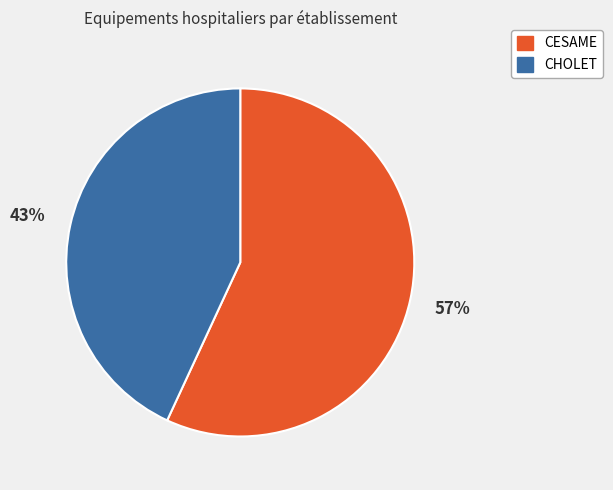

Does any single category account for the majority?

Yes